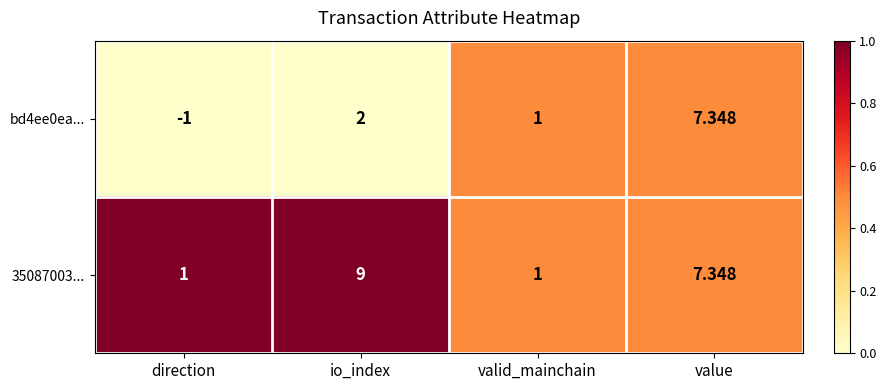

List the labels in order of bd4ee0ea... value, largest first.

value, io_index, valid_mainchain, direction